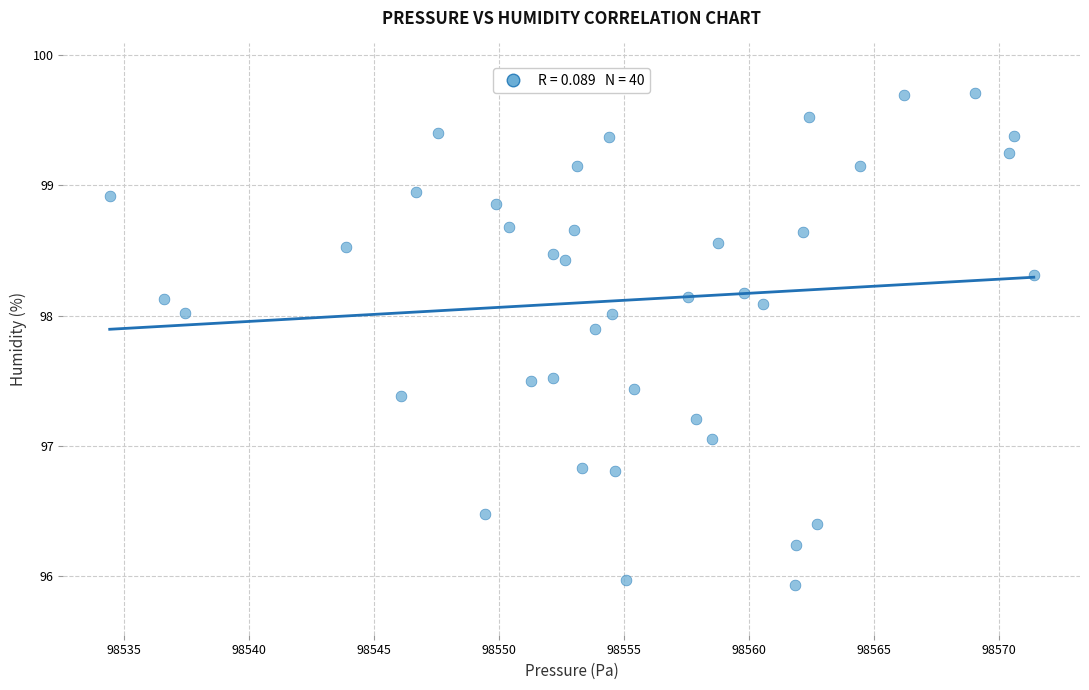

What is the range of Y values (max minus min)?

3.8